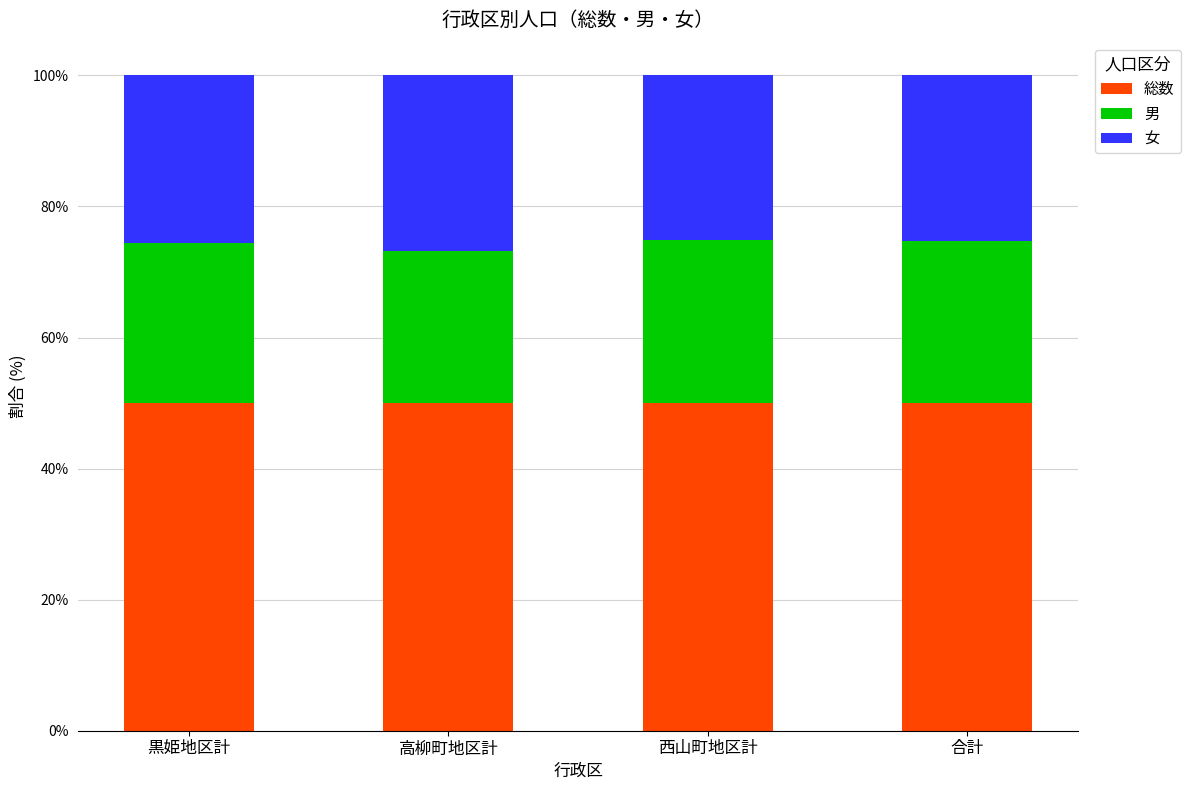

What is the total value across all series at 高柳町地区計?

100.0